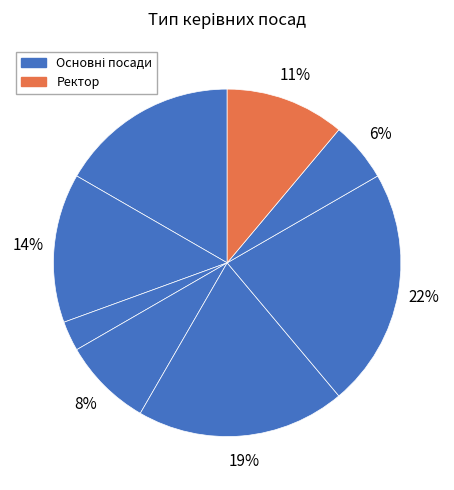

How many segments does this pie chart have?

8